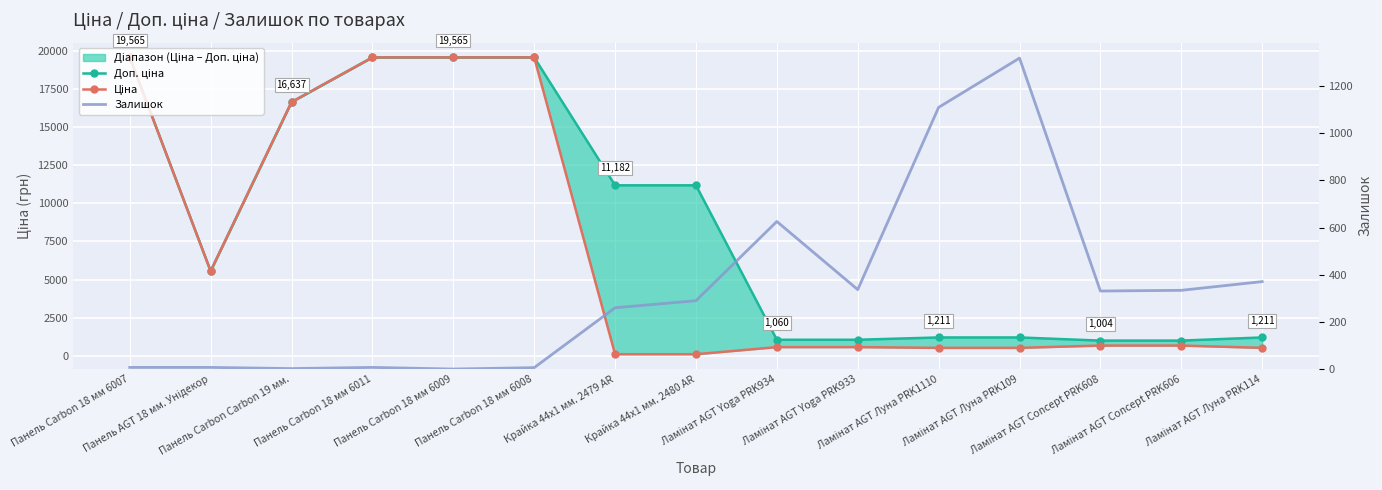

True or false: Ціна has a value of 287.9 at Ламінат AGT Yoga PRK934.

False